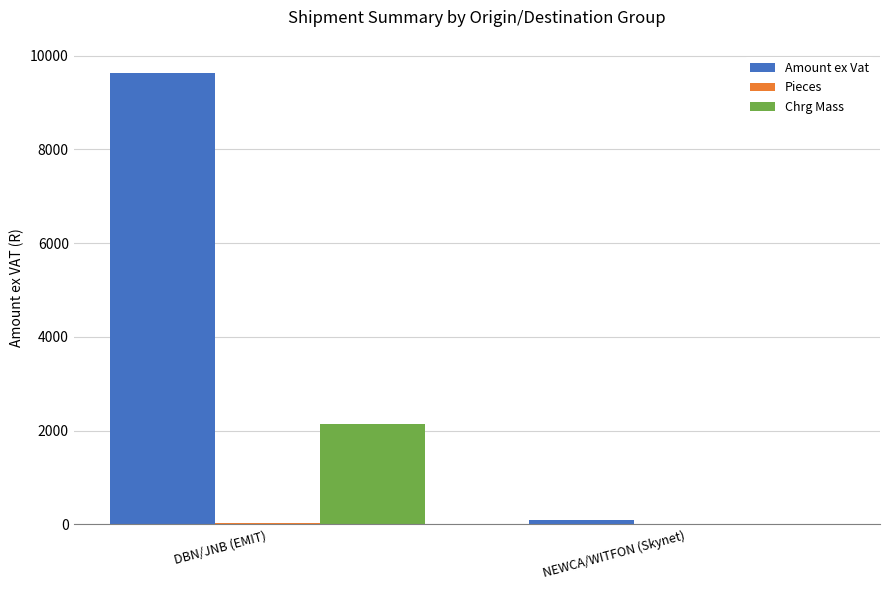

What is the total value across all series at NEWCA/WITFON (Skynet)?

98.3